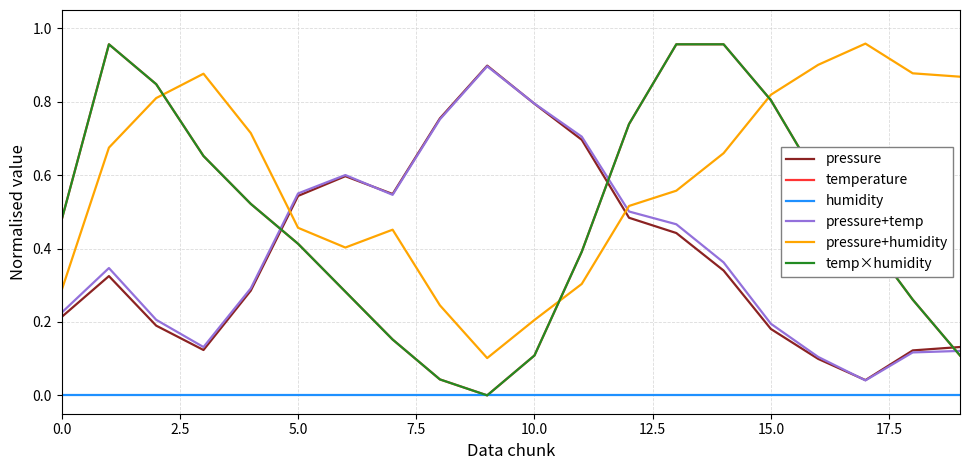

Does the chart have visible grid lines?

Yes